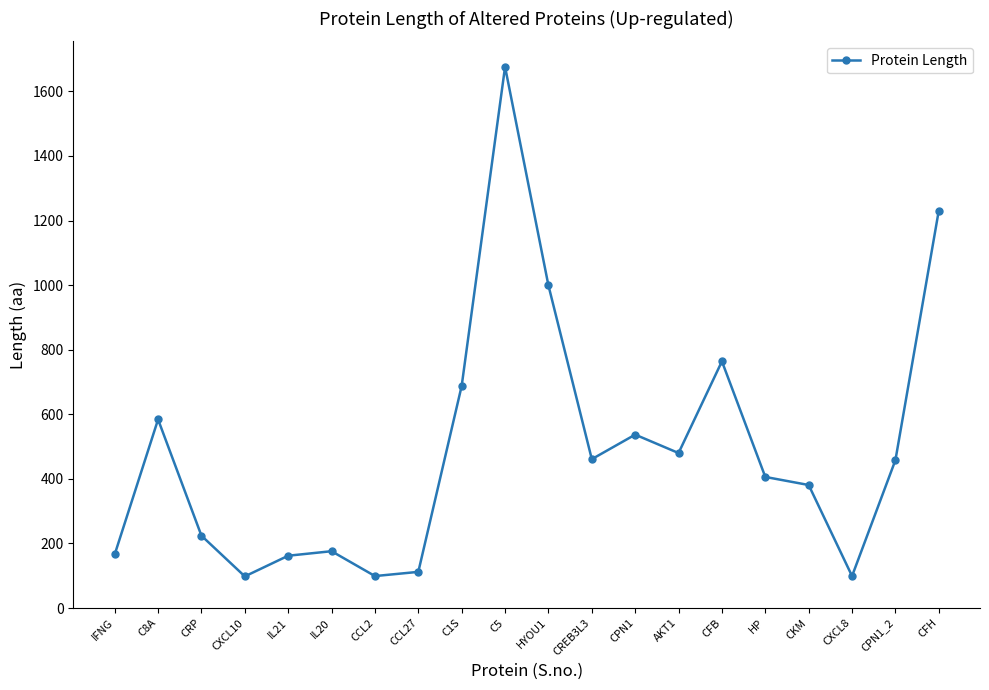

The chart shows a value of 166 at IFNG. True or false?

True